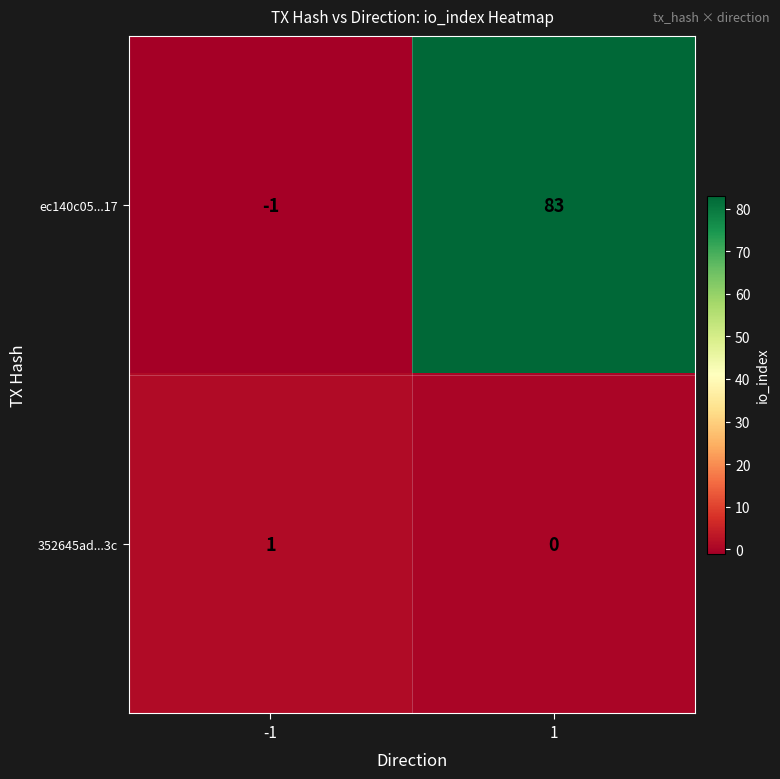

How many data points in ec140c05...17 are less than 83?

1